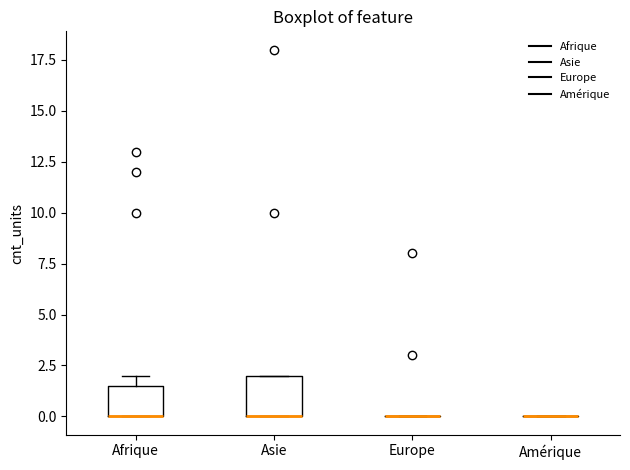

Reading left to right, transcribe this box plot: for each box, give where its median line is, the range the box spans, and where its two whiskers end, as read against the y-axis. The values are not printed on the chart, so give them approximately, as read against the axis.

Afrique: median 0.0 (drawn on the box's lower edge), box 0.0 to 1.5, whiskers 0.0 to 2.0
Asie: median 0.0 (drawn on the box's lower edge), box 0.0 to 2.0, whiskers 0.0 to 2.0
Europe: box collapsed to a line at 0.0, whiskers 0.0 to 0.0
Amérique: box collapsed to a line at 0.0, whiskers 0.0 to 0.0